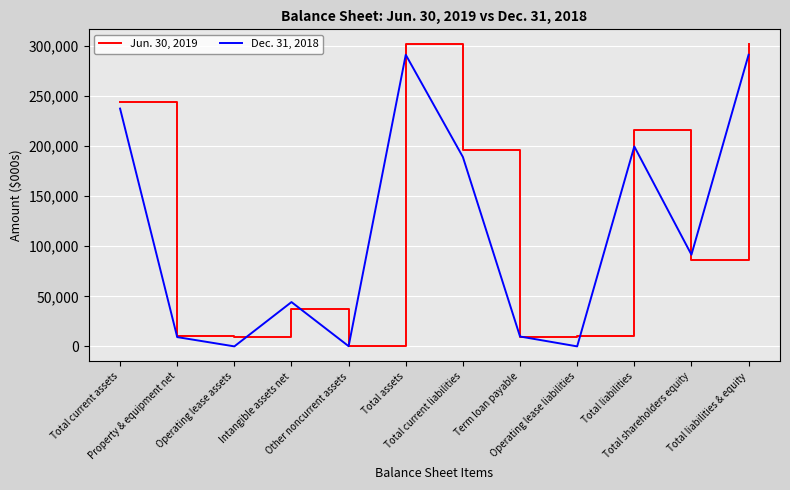

What is the maximum value for Dec. 31, 2018?

291245